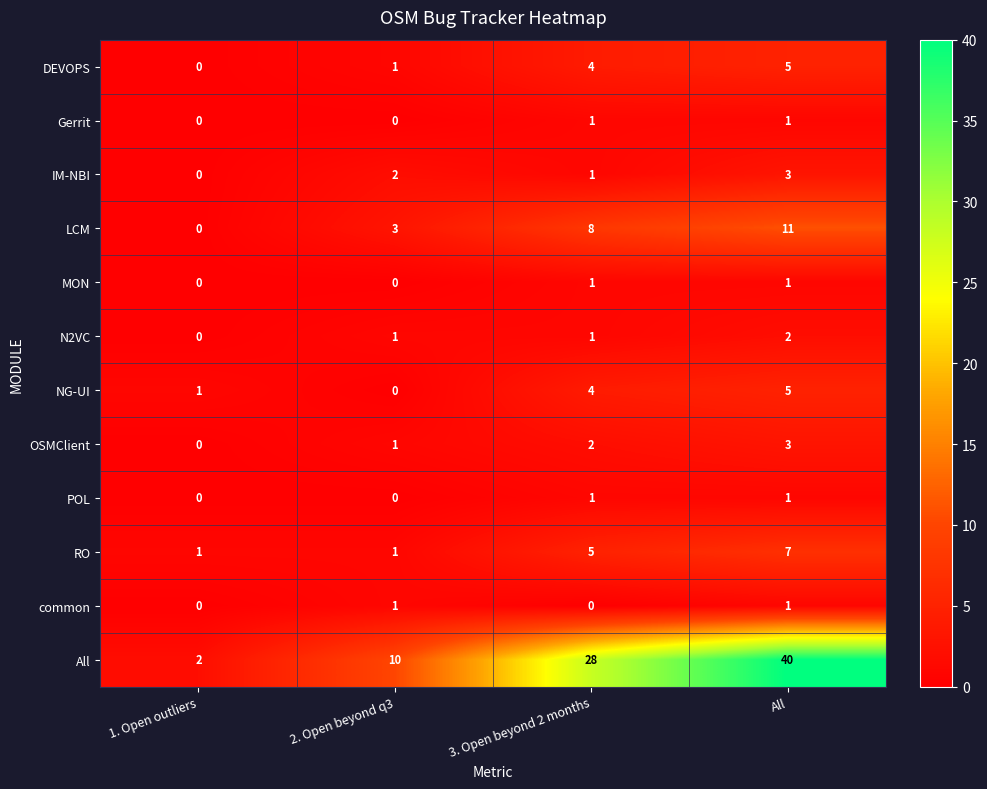

Is it true that LCM equals 8 at 3. Open beyond 2 months?

True